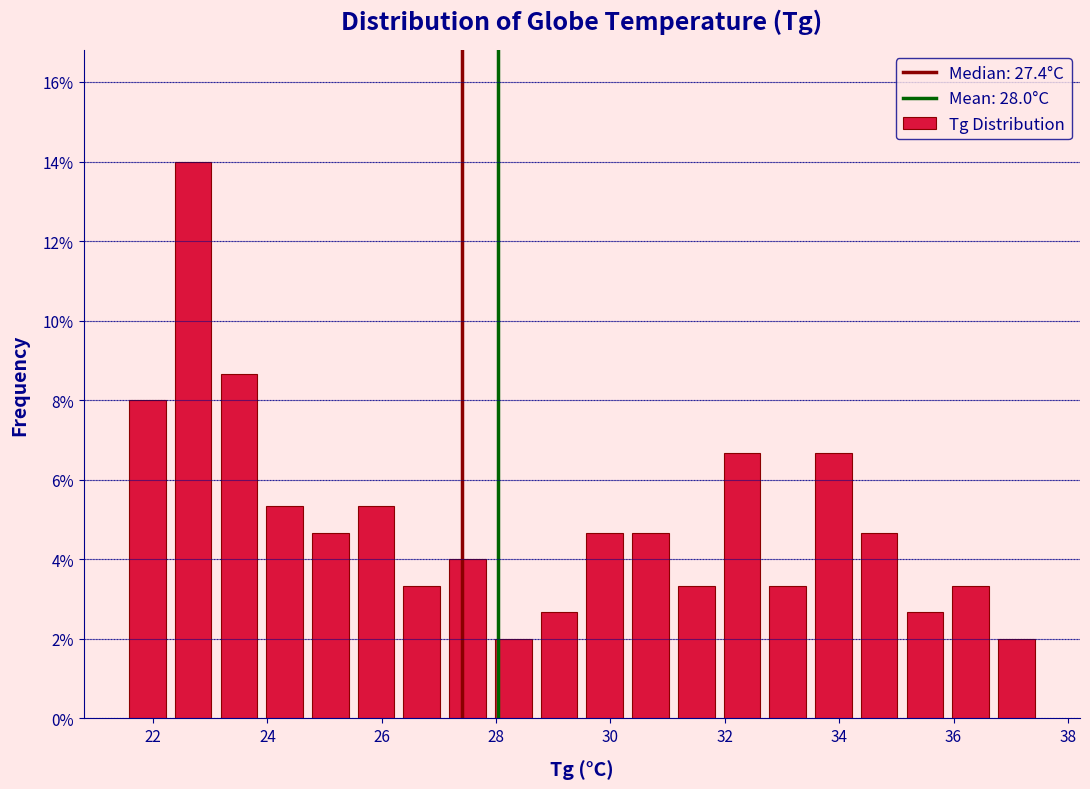

Reading left to right, list every bar in this chart as the range it spans on the x-axis followed by its height. Neither the bar edges nor the heights are printed on the chart, so give them approximately, as read against the axes.

21.5 to 22.3: 8.0
22.3 to 23.1: 14.0
23.1 to 23.9: 8.6
23.9 to 24.7: 5.4
24.7 to 25.5: 4.6
25.5 to 26.3: 5.4
26.3 to 27.1: 3.4
27.1 to 27.9: 4.0
27.9 to 28.7: 2.0
28.7 to 29.5: 2.6
29.5 to 30.3: 4.6
30.3 to 31.1: 4.6
31.1 to 31.9: 3.4
31.9 to 32.7: 6.6
32.7 to 33.5: 3.4
33.5 to 34.3: 6.6
34.3 to 35.1: 4.6
35.1 to 35.9: 2.6
35.9 to 36.7: 3.4
36.7 to 37.5: 2.0